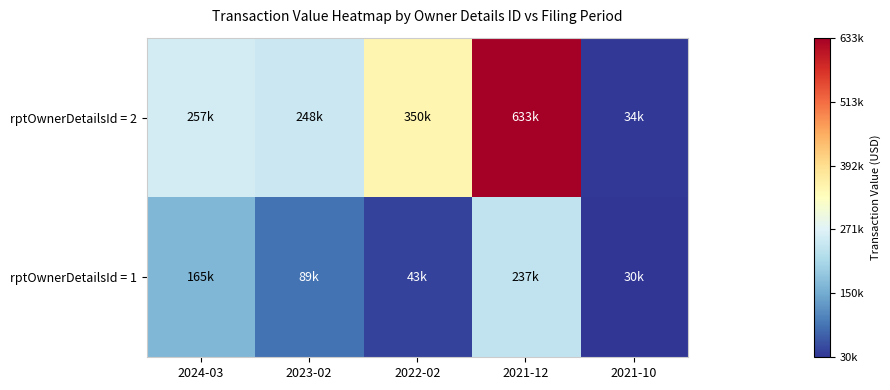

Which series has the largest range (max minus min)?

rptOwnerDetailsId = 2